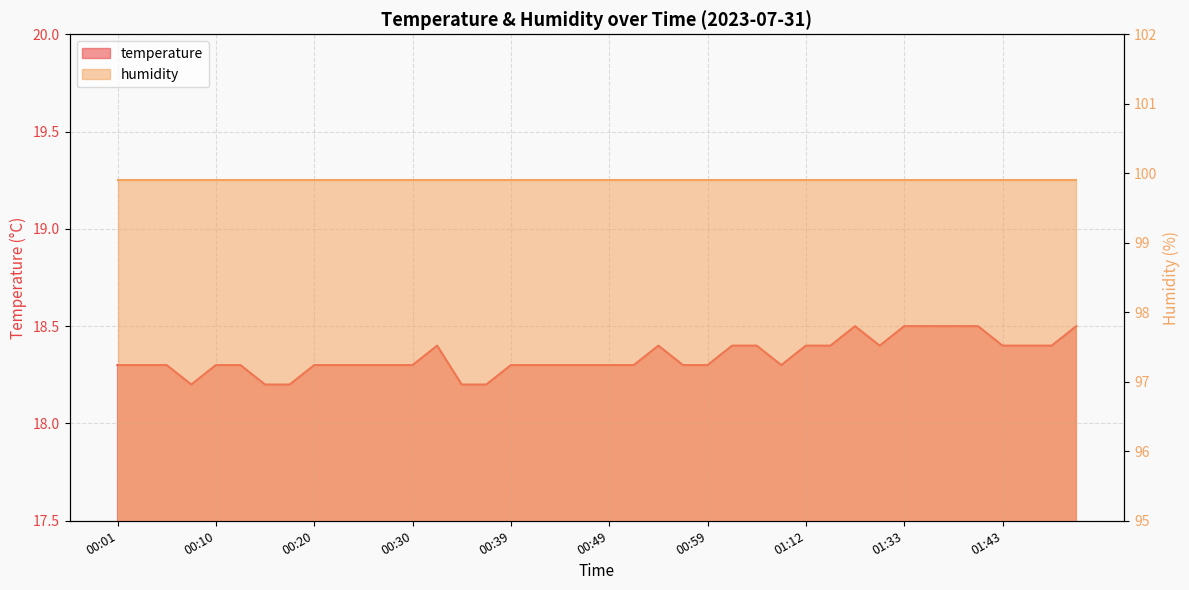

Count the values in the range 18 to 19.

40